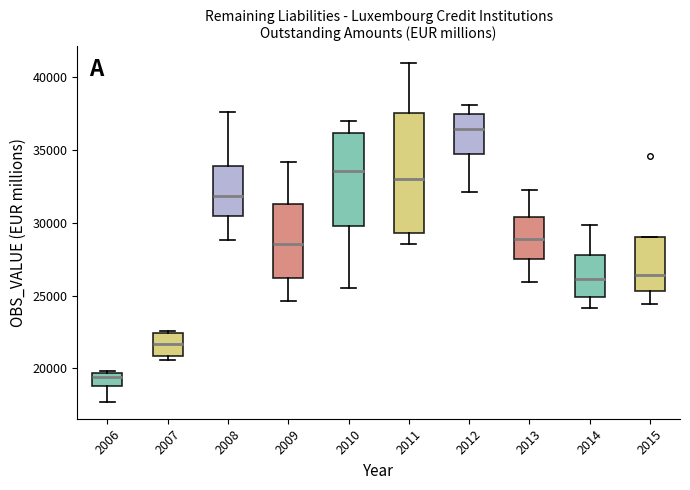

Where does the upper whisker of the box at x = 2014 end on the y-axis? The values are not printed on the chart, so give them approximately, as read against the axis.

30000